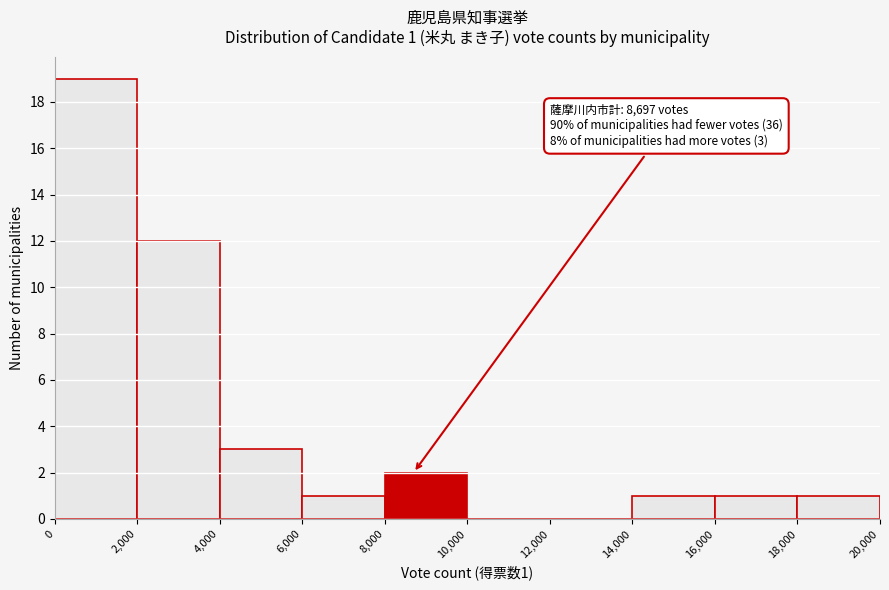

Over which range of the x-axis is the bar tallest?

0 to 2,000